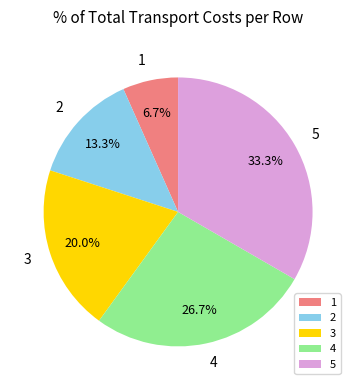

Does any single category account for the majority?

No